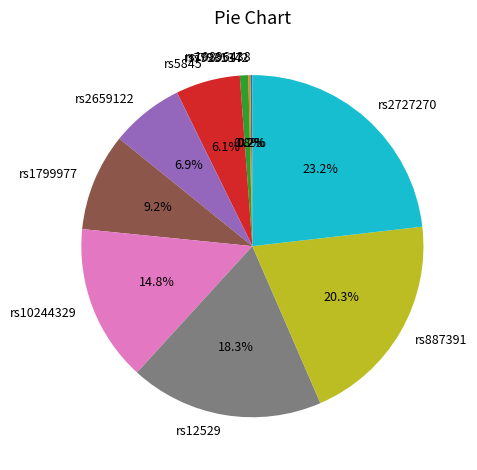

To the nearest percent, what is the difference between the largest and smallest slice percentages?

23%